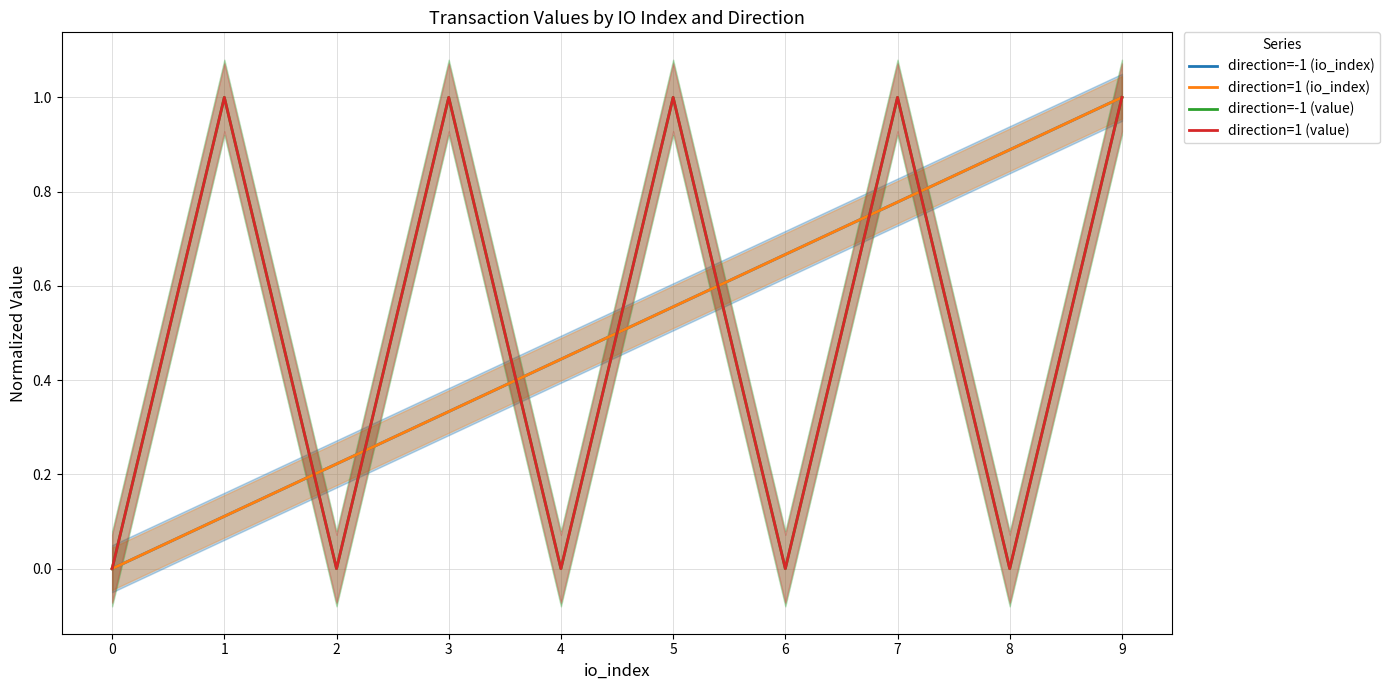

How many positive values does the direction=-1 (value) series have?

5